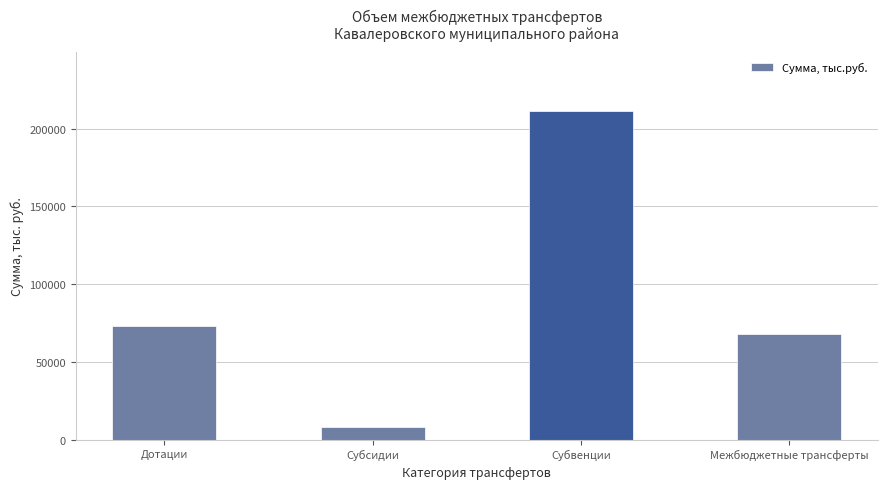

Read the value at Субсидии.

7733.1